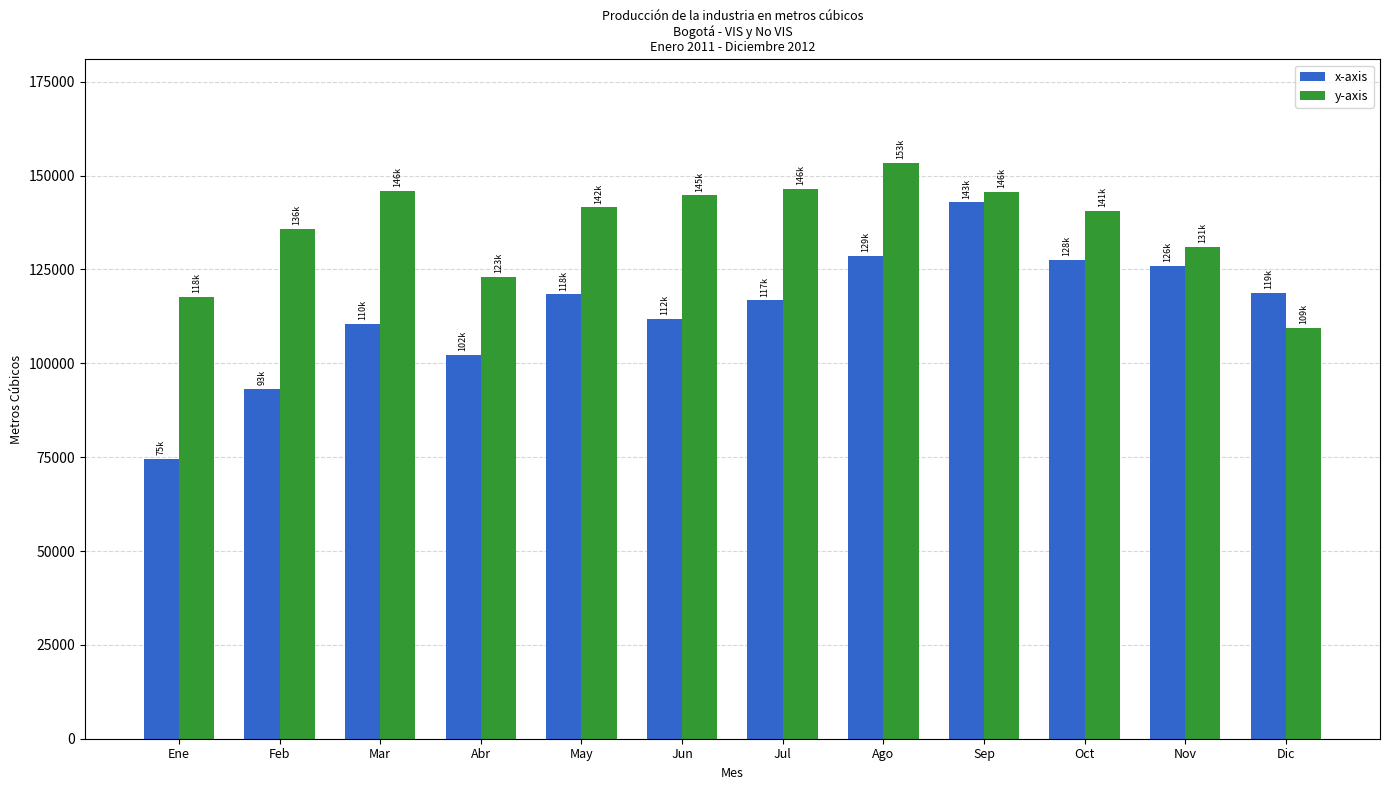

How many groups of bars are there?

12